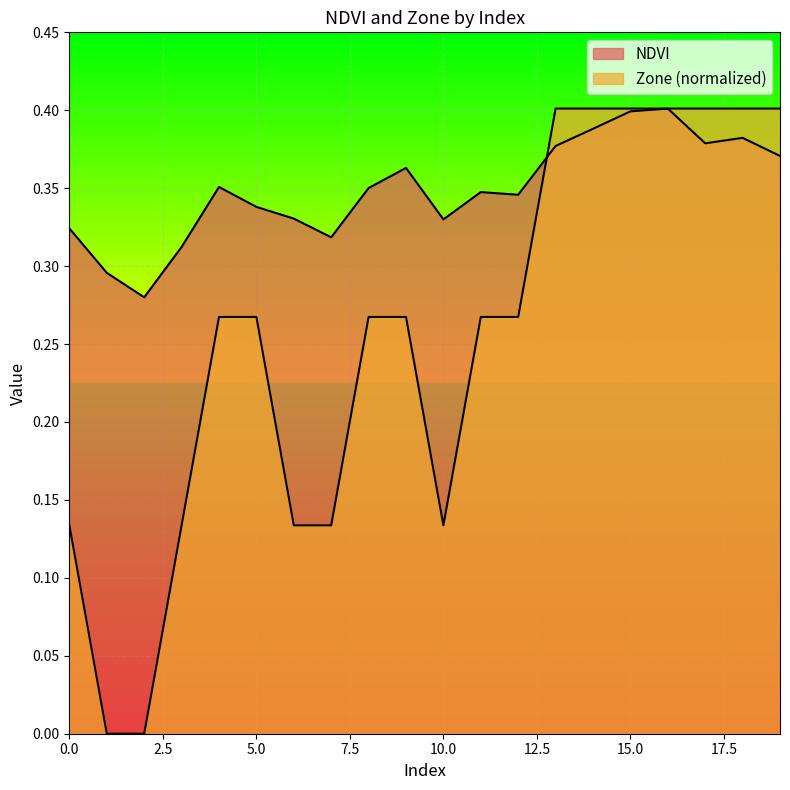

Between 10 and 19, which is larger?

19